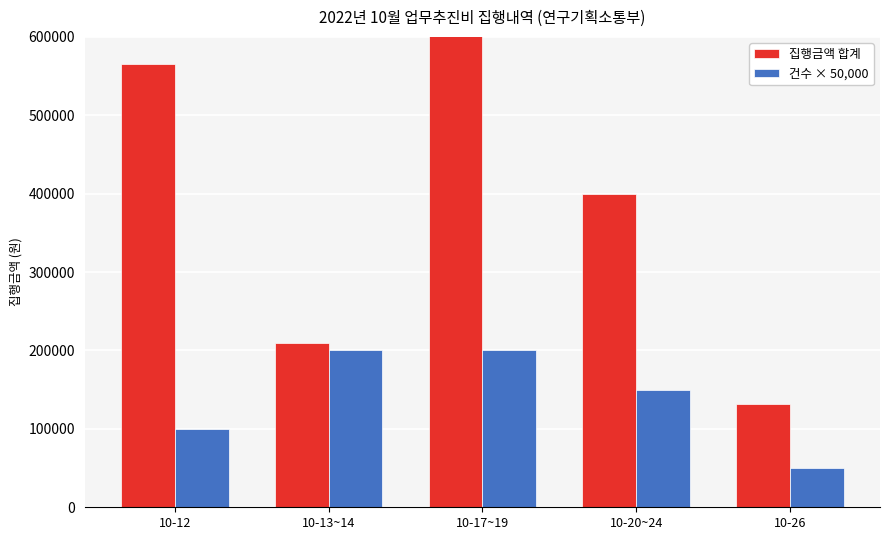

What is the difference between the second highest and minimum values in the 건수 × 50,000 series?

150000